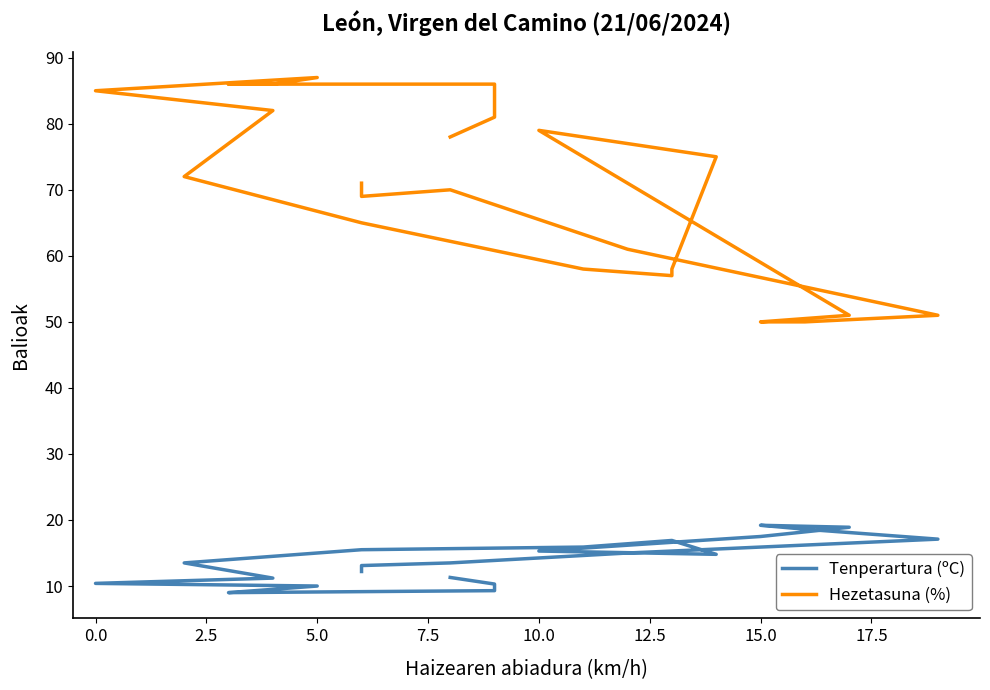

What are all the series names shown in the legend?

Tenperartura (ºC), Hezetasuna (%)